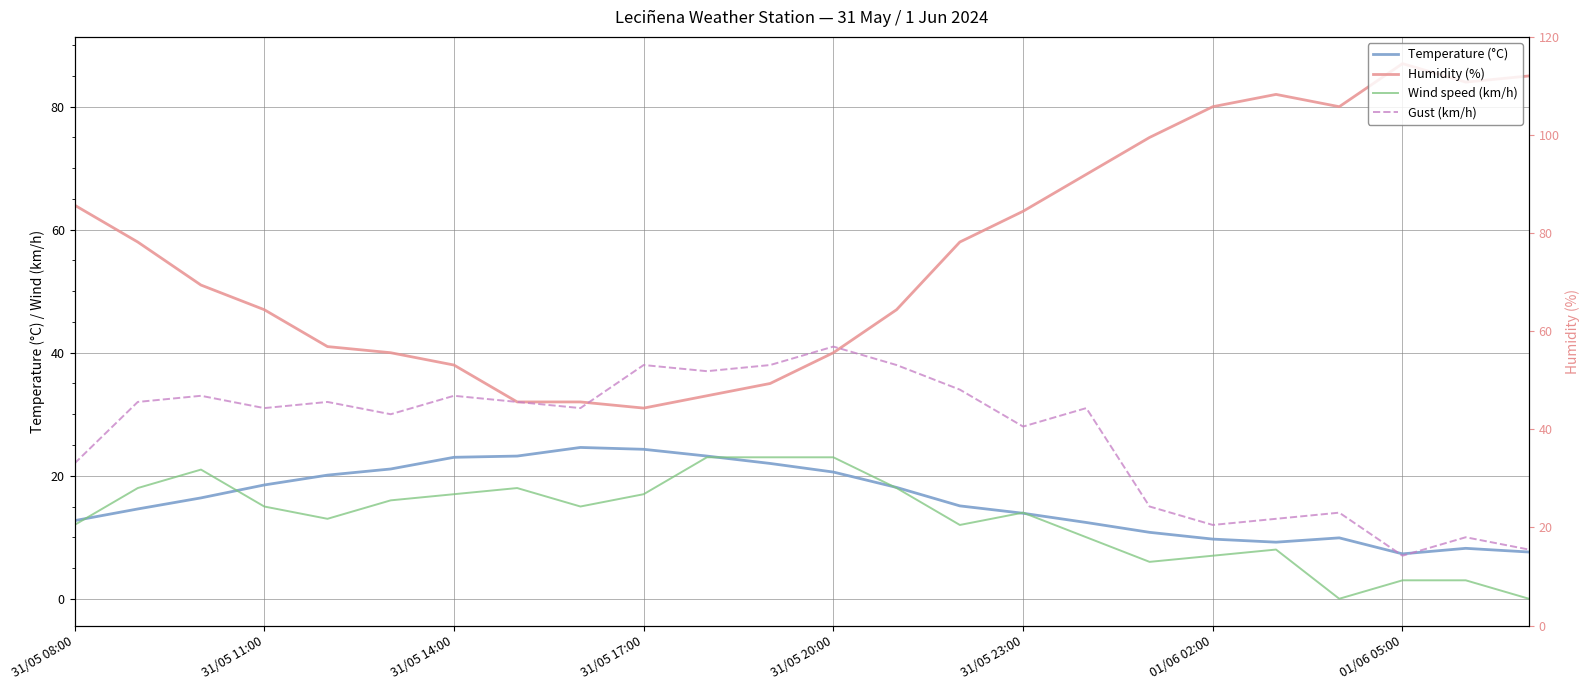

How many lines are shown in the chart?

4